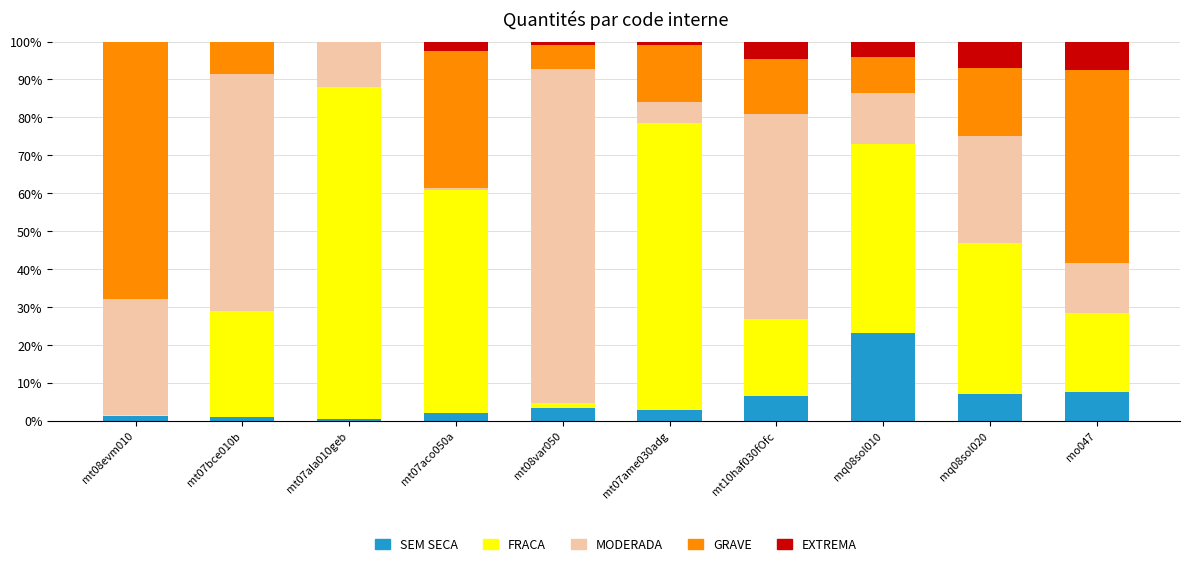

What is the highest value of the SEM SECA series?

23.1